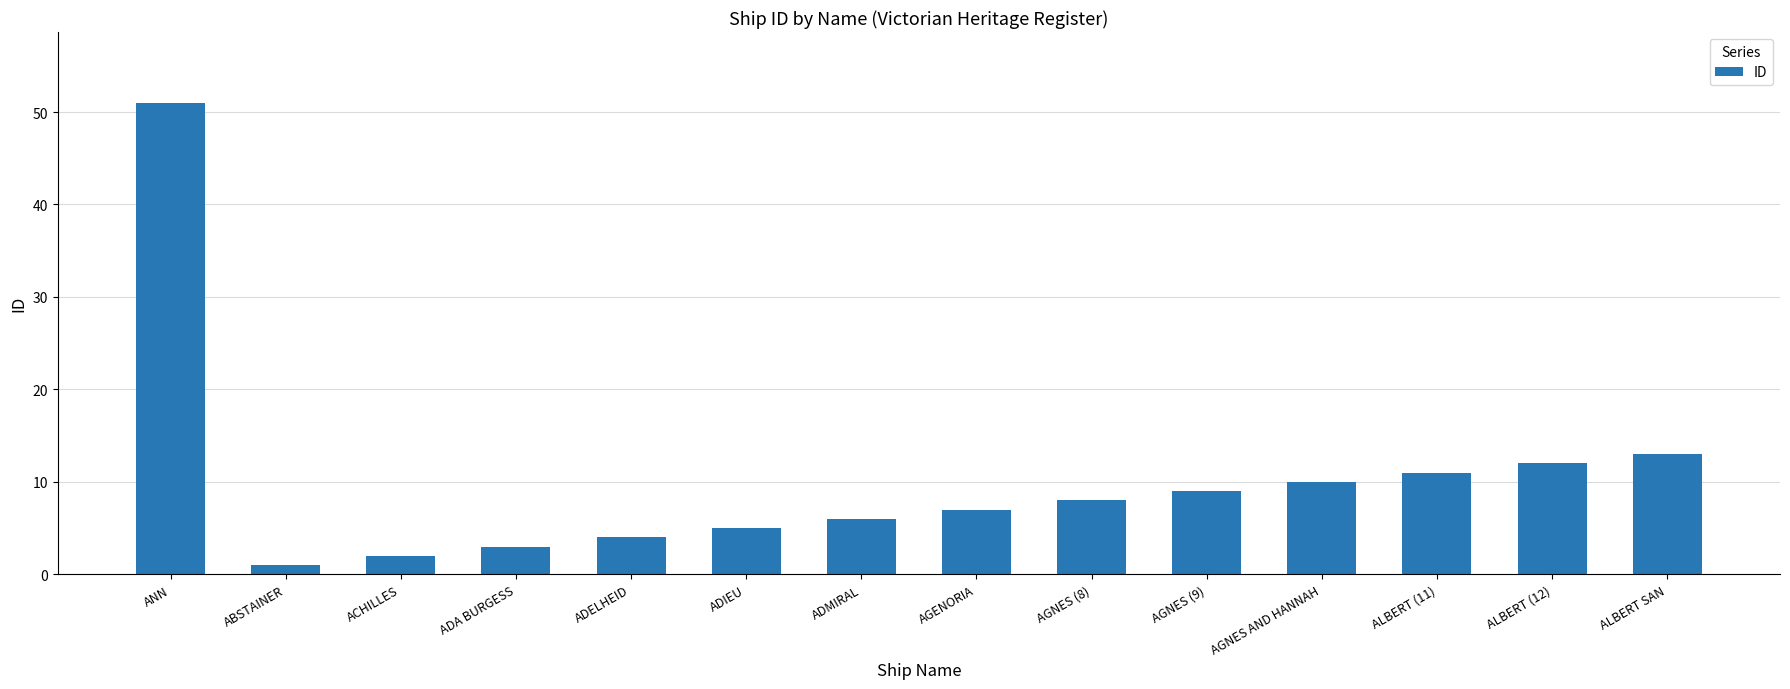

What is the change in value from ADELHEID to ADMIRAL?

+2